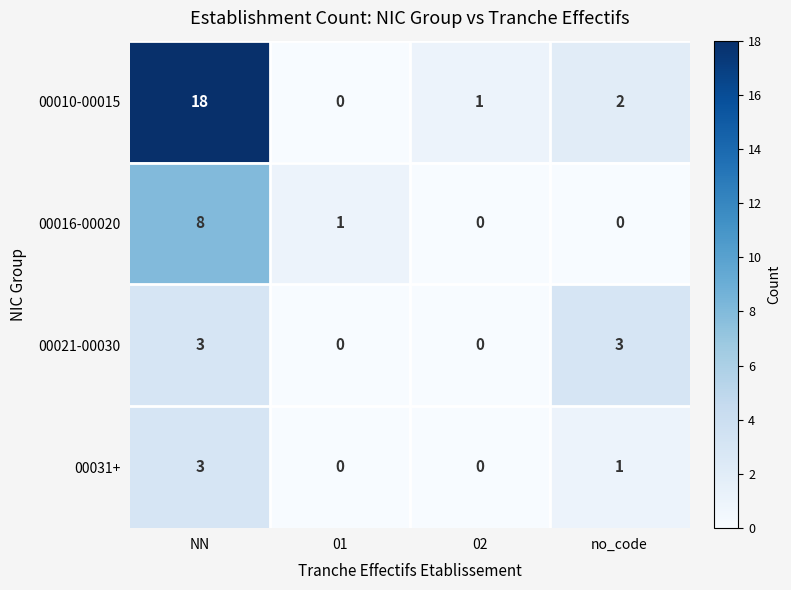

What is the total value across all series at no_code?

6